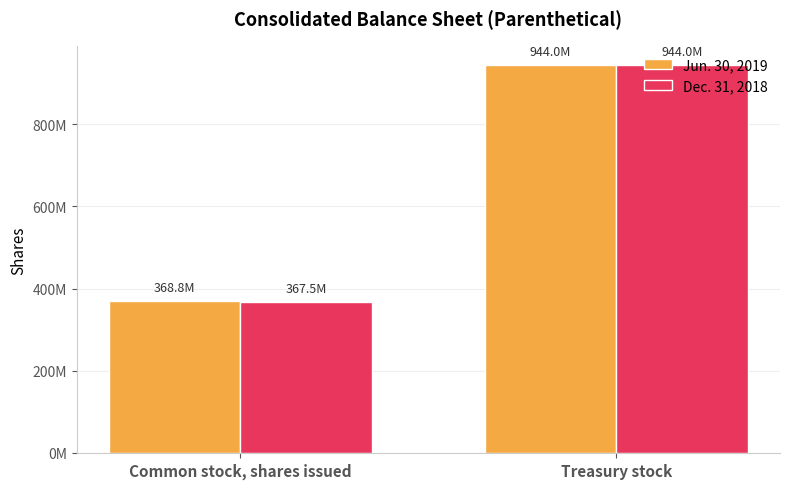

Are the bars horizontal?

No